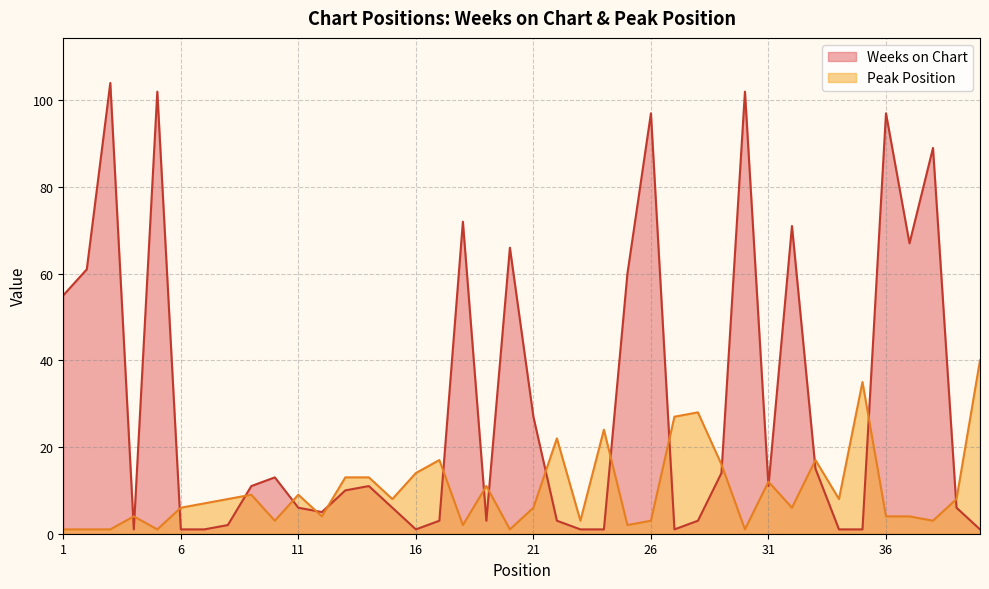

At which label does Peak Position reach its peak?

40